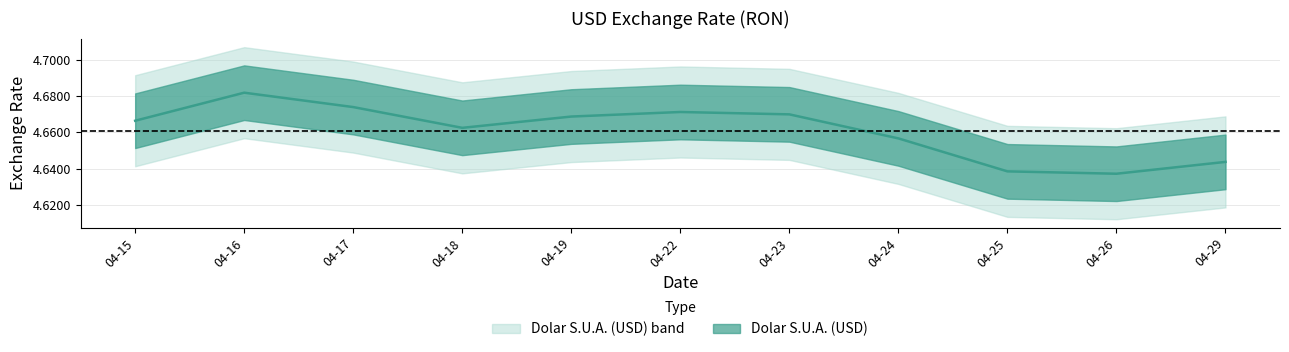

The value at 04-29 is 1.7. True or false?

False